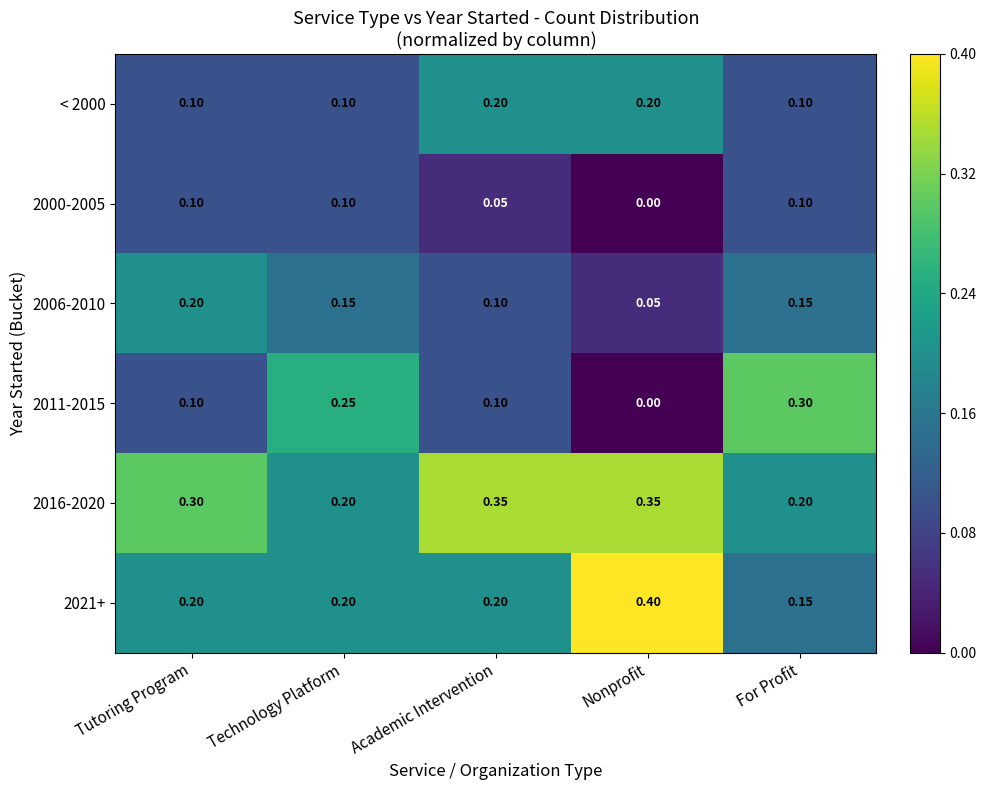

Is the value of < 2000 at Technology Platform greater than the value of 2021+ at Tutoring Program?

No